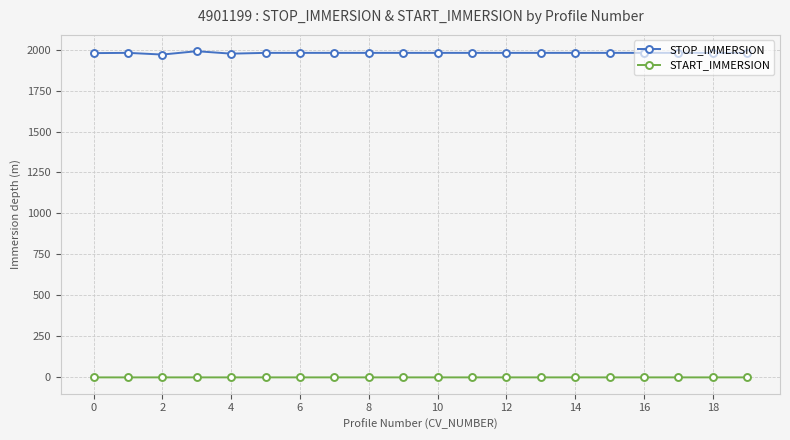

List the series in order of their overall mean, lowest first.

START_IMMERSION, STOP_IMMERSION